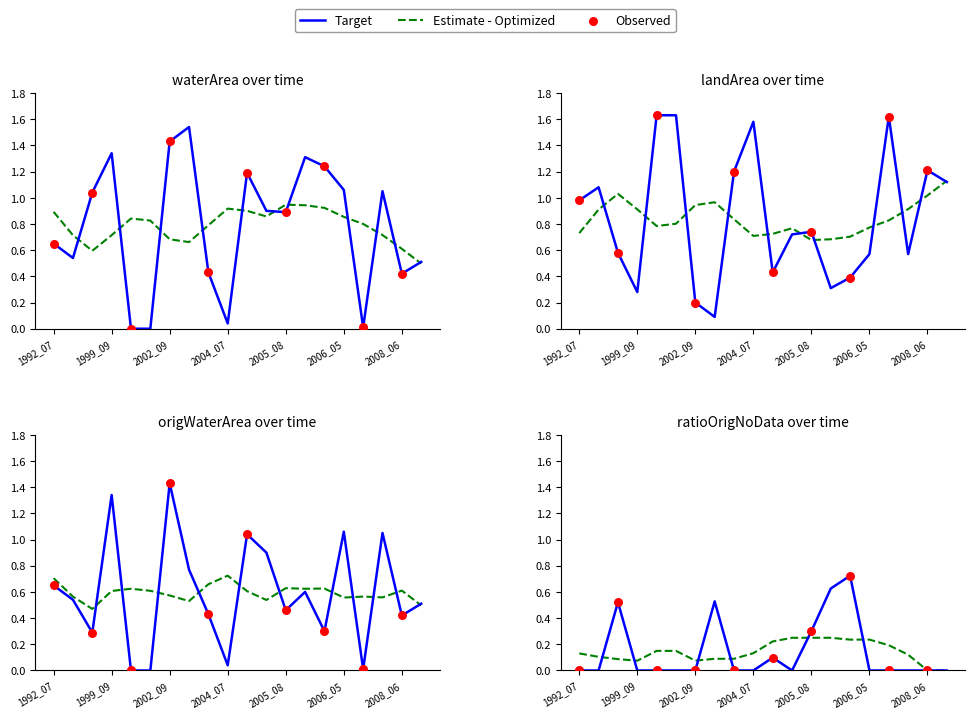

Is the value of landArea at 1994_08 greater than the value of waterArea at 1999_09?

No